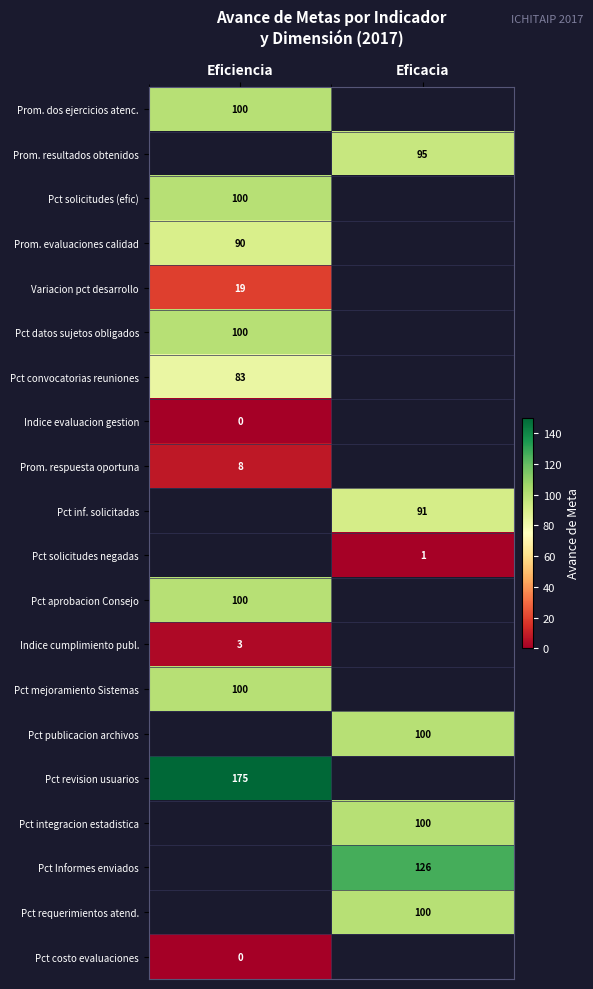

The value of Pct mejoramiento Sistemas at Eficiencia is 100. True or false?

True